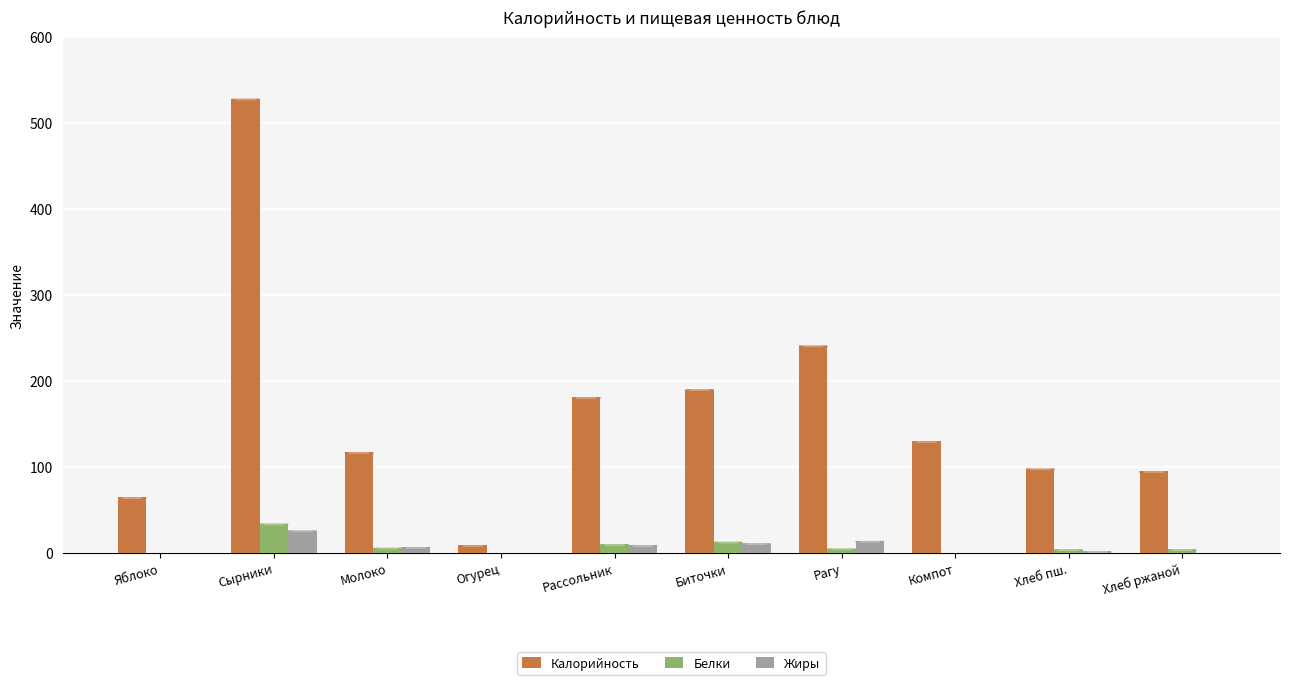

How many groups of bars are there?

10